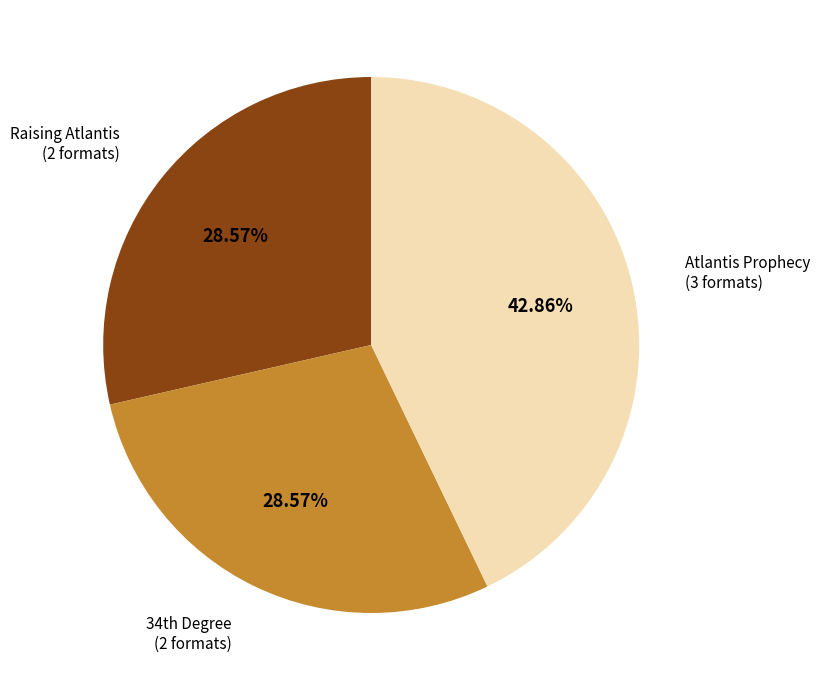

How many slices are in this pie chart?

3